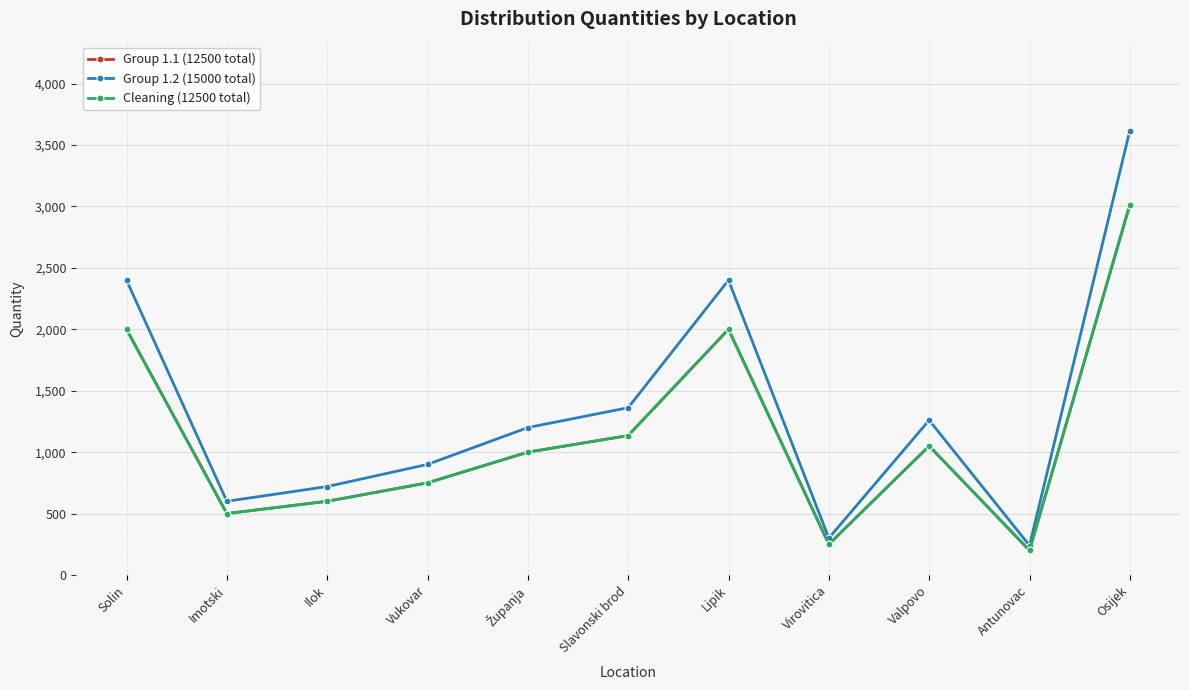

Does the chart have visible grid lines?

Yes